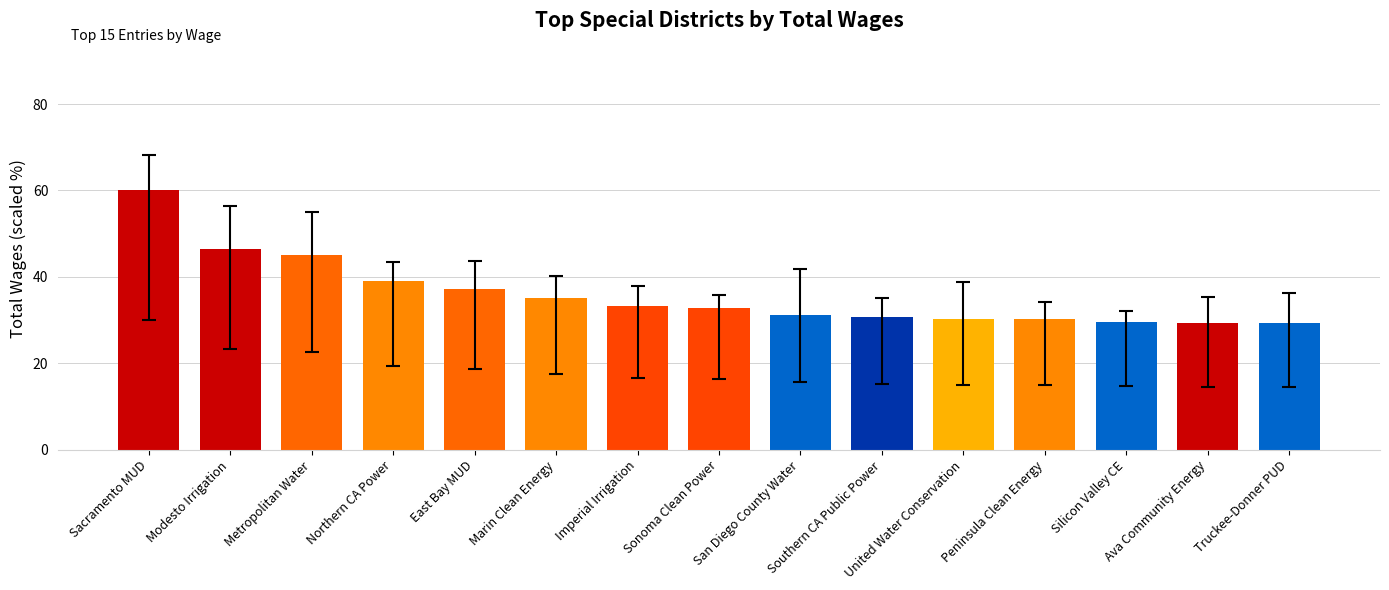

Count the number of data series in this chart.

1